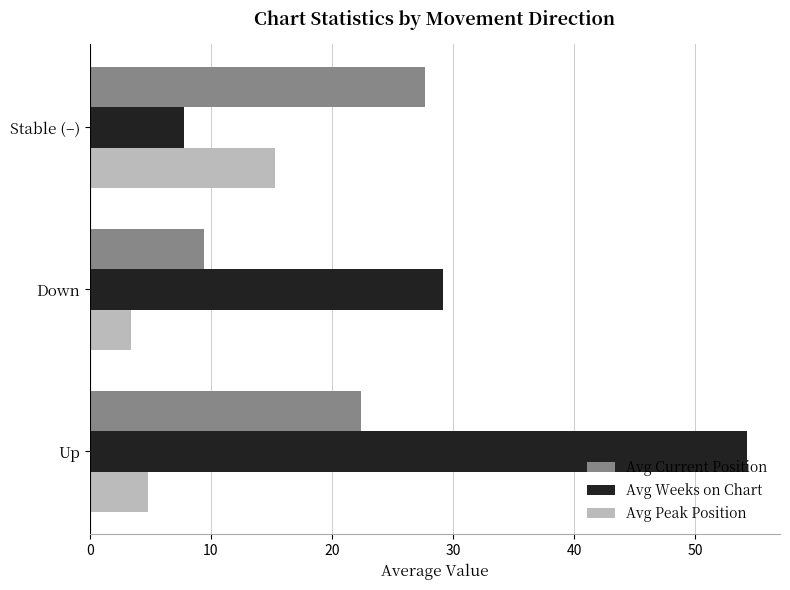

At which label is Avg Weeks on Chart closest to 31?

Down